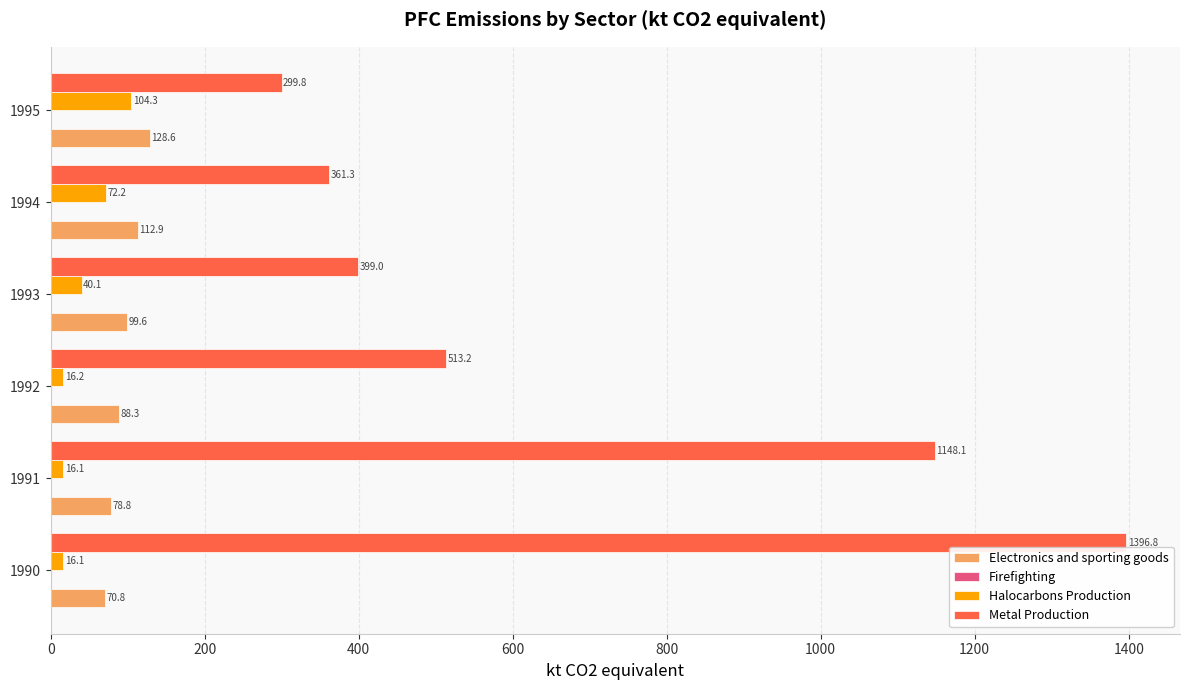

Between 1991 and 1993, which series saw the biggest shift?

Metal Production